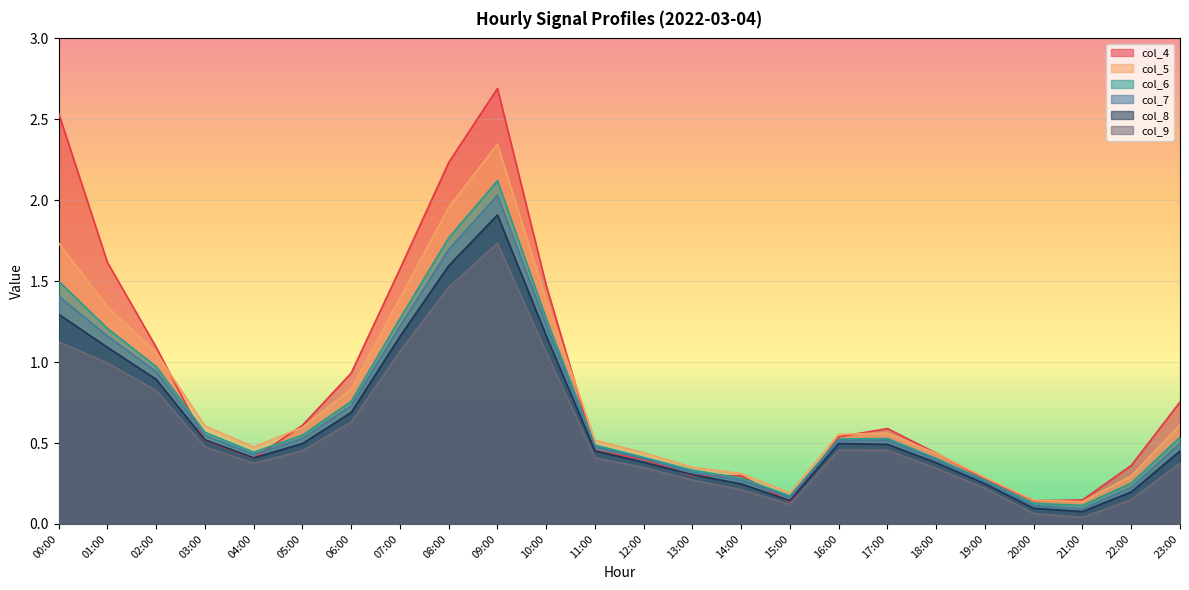

Reading right to left, list all the values displayed in this chart.

col_4: 0.8	0.4	0.1	0.1	0.3	0.4	0.6	0.5	0.1	0.3	0.3	0.4	0.5	1.5	2.7	2.2	1.6	0.9	0.6	0.4	0.5	1.1	1.6	2.5
col_5: 0.6	0.3	0.1	0.1	0.3	0.4	0.6	0.6	0.2	0.3	0.3	0.4	0.5	1.4	2.3	2.0	1.4	0.8	0.6	0.5	0.6	1.1	1.3	1.7
col_6: 0.5	0.3	0.1	0.1	0.3	0.4	0.5	0.5	0.2	0.3	0.3	0.4	0.5	1.3	2.1	1.8	1.3	0.8	0.5	0.4	0.6	1.0	1.2	1.5
col_7: 0.5	0.2	0.1	0.1	0.3	0.4	0.5	0.5	0.2	0.3	0.3	0.4	0.5	1.2	2.0	1.7	1.2	0.7	0.5	0.4	0.5	0.9	1.2	1.4
col_8: 0.5	0.2	0.1	0.1	0.2	0.4	0.5	0.5	0.1	0.2	0.3	0.4	0.5	1.2	1.9	1.6	1.2	0.7	0.5	0.4	0.5	0.9	1.1	1.3
col_9: 0.4	0.1	0.0	0.1	0.2	0.3	0.5	0.5	0.1	0.2	0.3	0.3	0.4	1.1	1.7	1.5	1.1	0.6	0.5	0.4	0.5	0.8	1.0	1.1